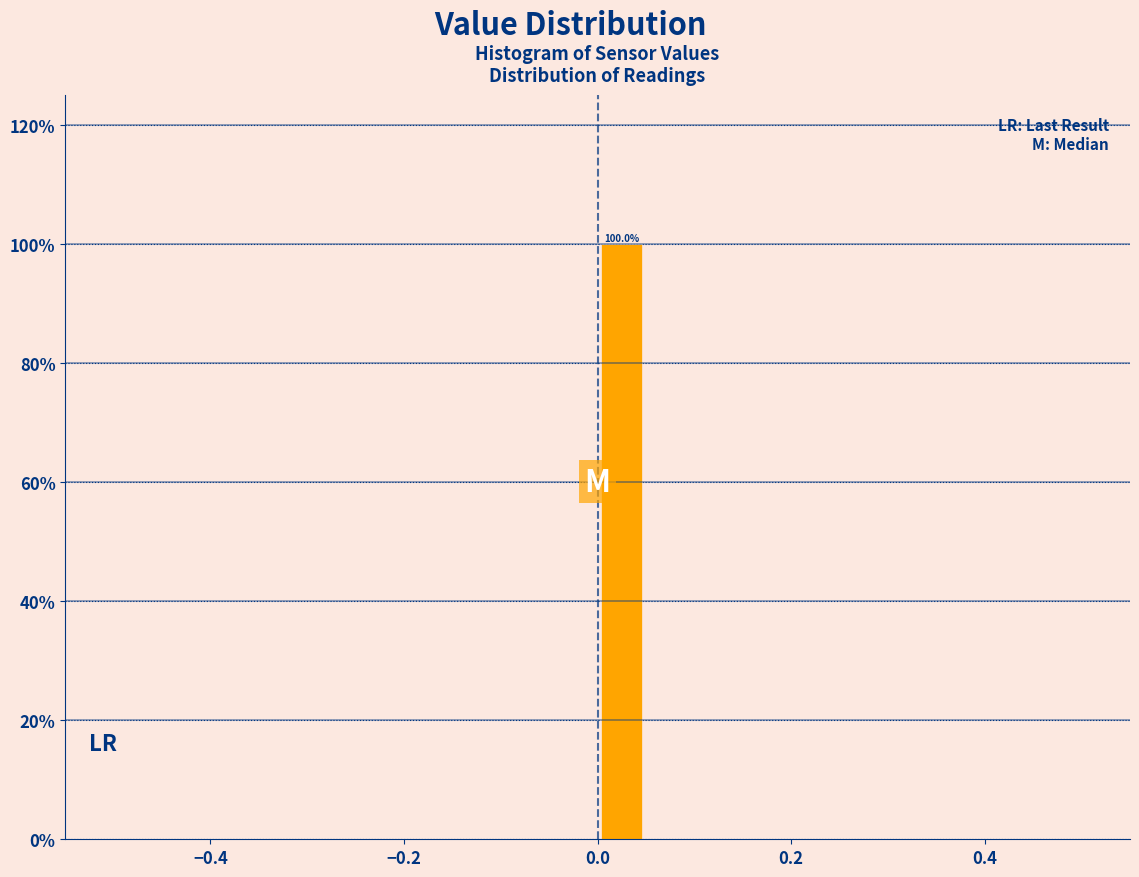

Read against the x-axis, roughly where is the centre of the tallest bar?

0.02